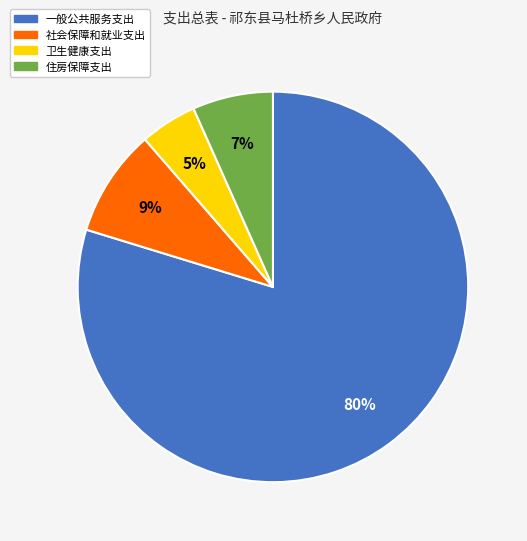

How many slices are in this pie chart?

4